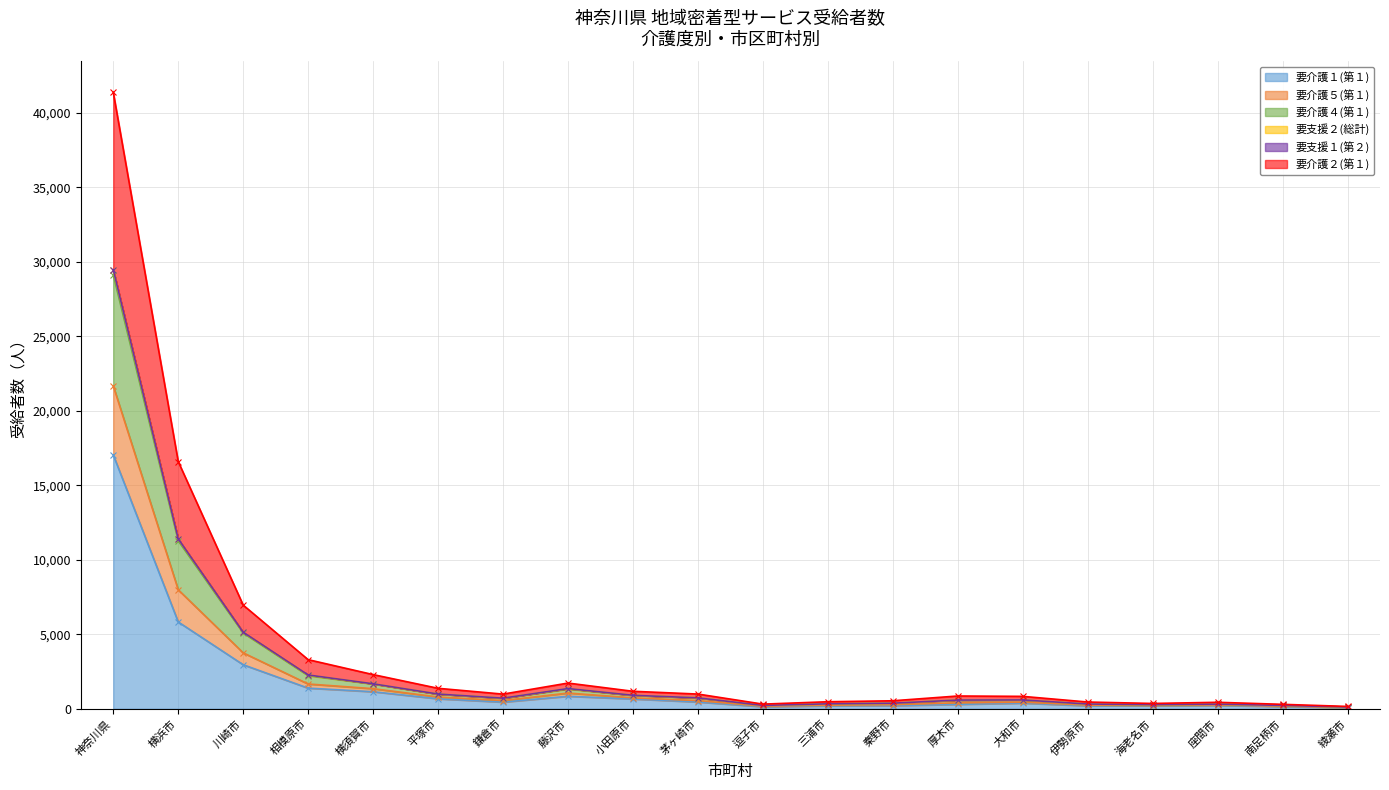

List the labels in order of 要介護５(第１) value, largest first.

神奈川県, 横浜市, 川崎市, 相模原市, 横須賀市, 藤沢市, 平塚市, 小田原市, 茅ヶ崎市, 鎌倉市, 厚木市, 大和市, 秦野市, 三浦市, 伊勢原市, 座間市, 海老名市, 逗子市, 南足柄市, 綾瀬市